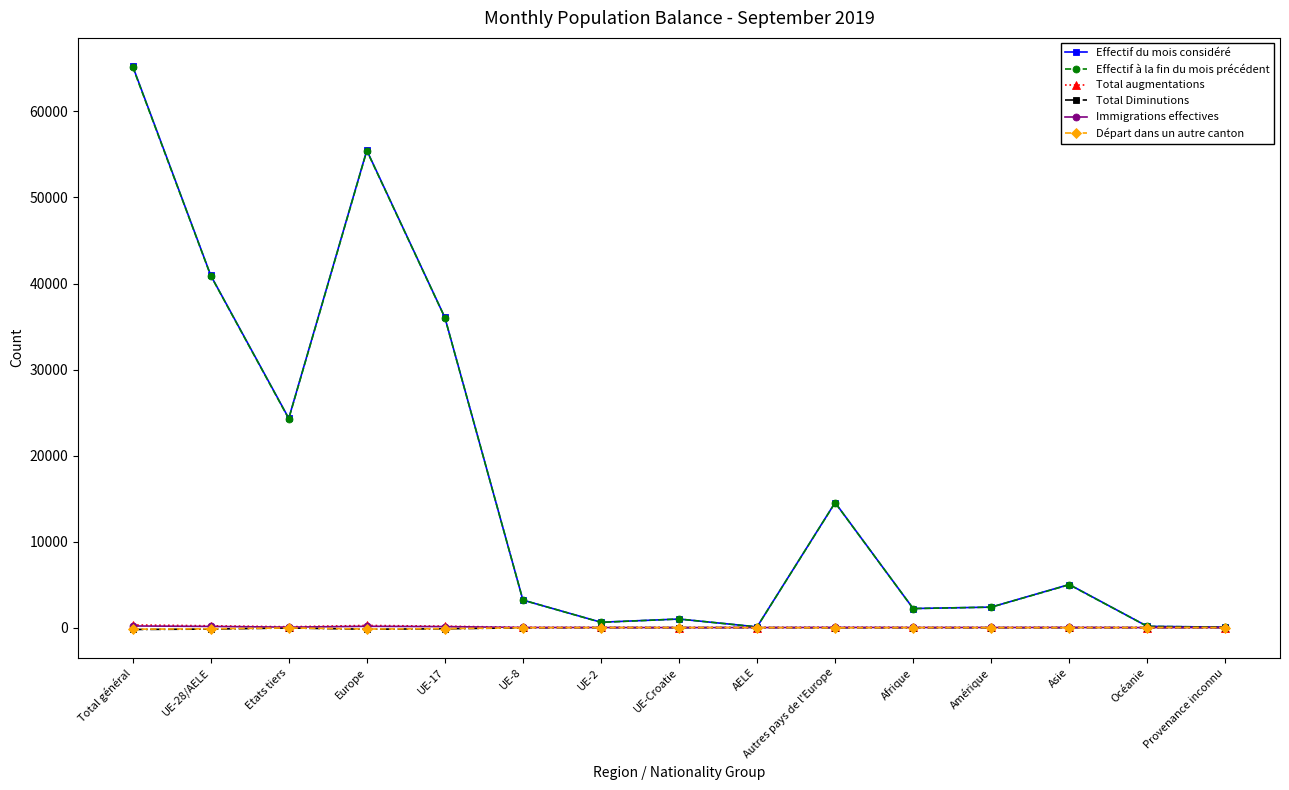

How many data points in Total Diminutions are above -11?

6